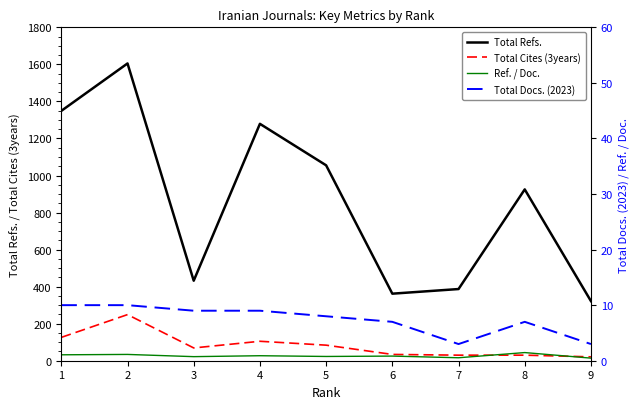

What is the difference between the highest and lowest values at 5?

1047